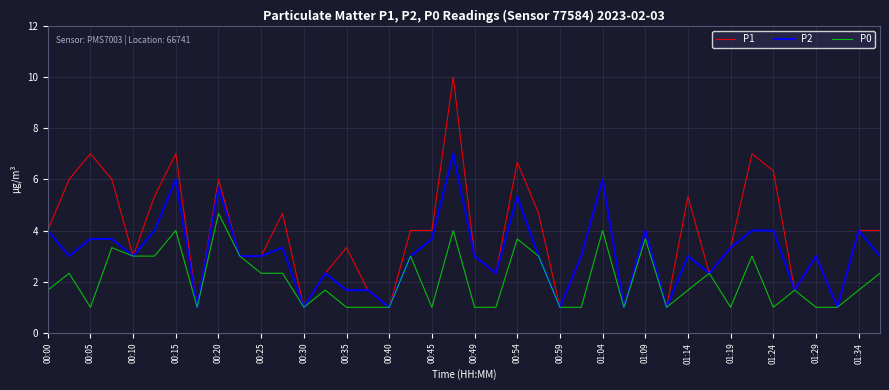

Which series has the largest total across all categories?

P1